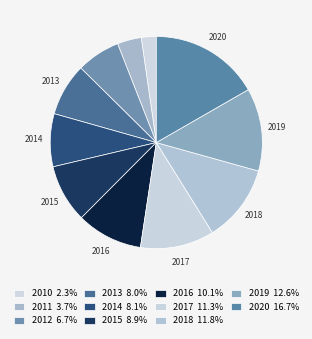

How many segments does this pie chart have?

11